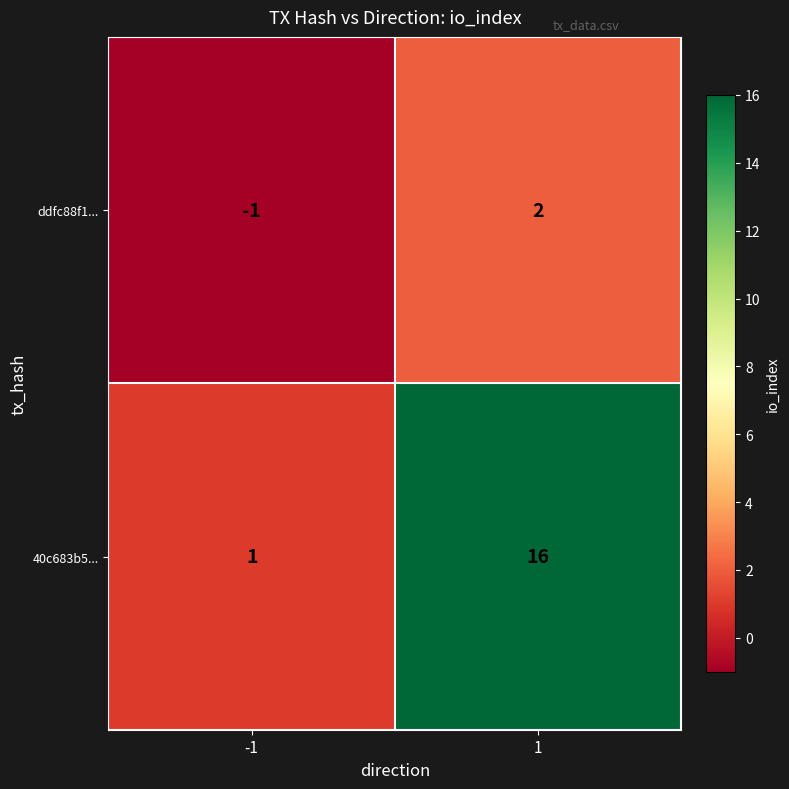

How many series are shown in this chart?

2